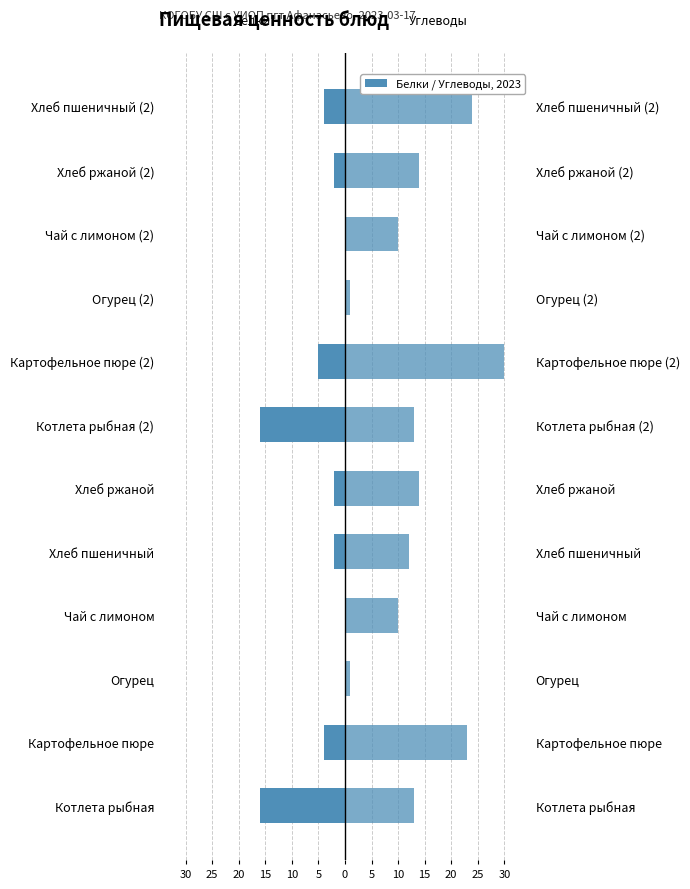

At Огурец (2), list the series in order from largest to smallest.

Углеводы, Белки